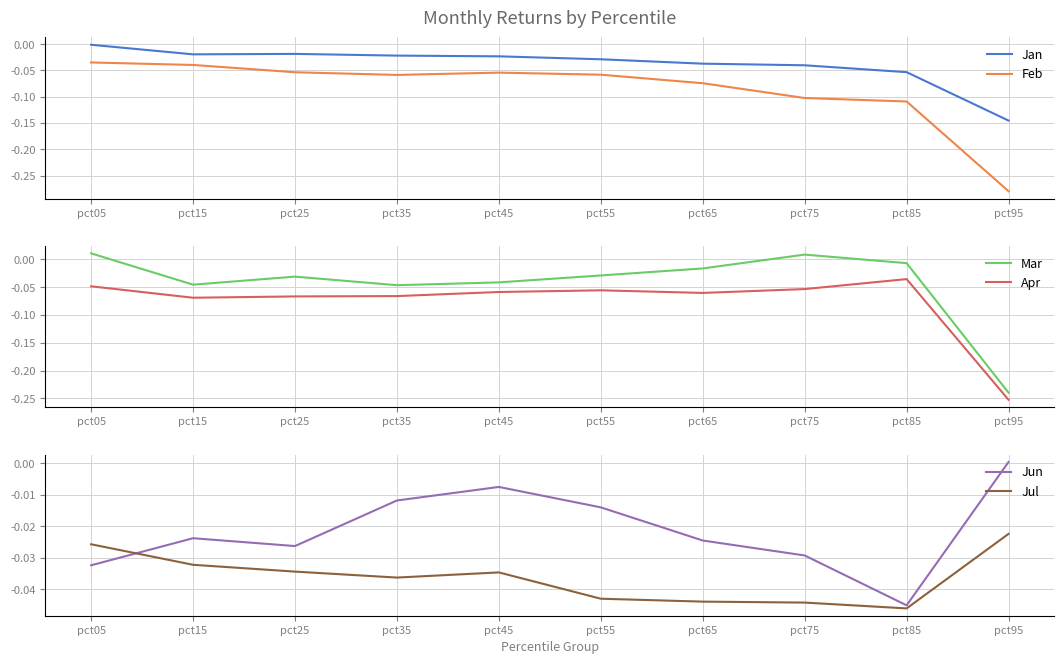

What is the value of the Feb point at the 7th from the left?

-0.1